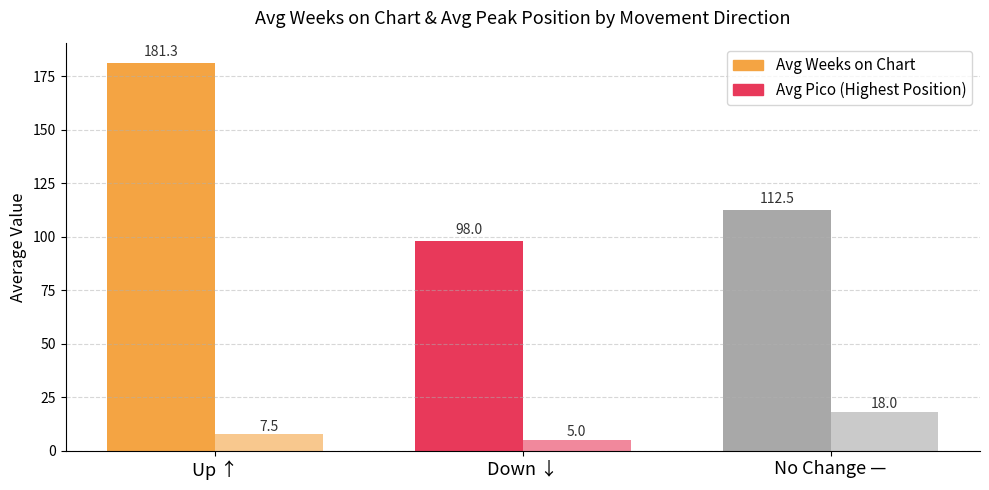

What is the smallest value displayed?

5.0